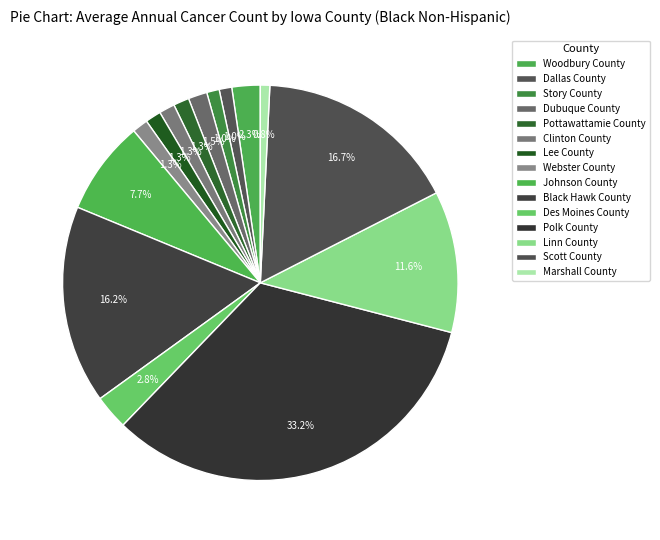

Is it true that Black Hawk County is 16% of the pie?

True